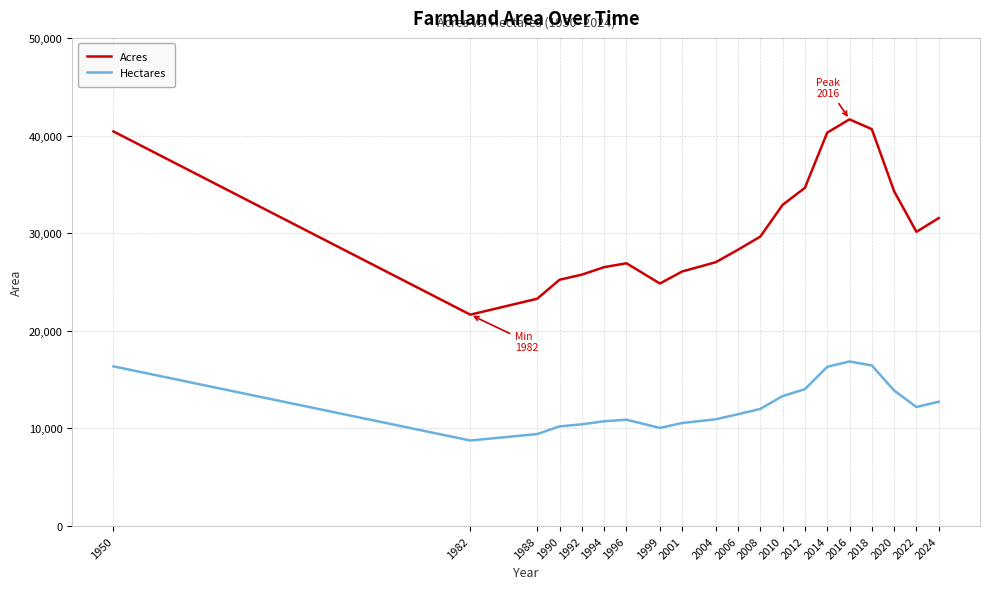

In Acres, how many points are higher than both neighbors (excluding endpoints)?

2